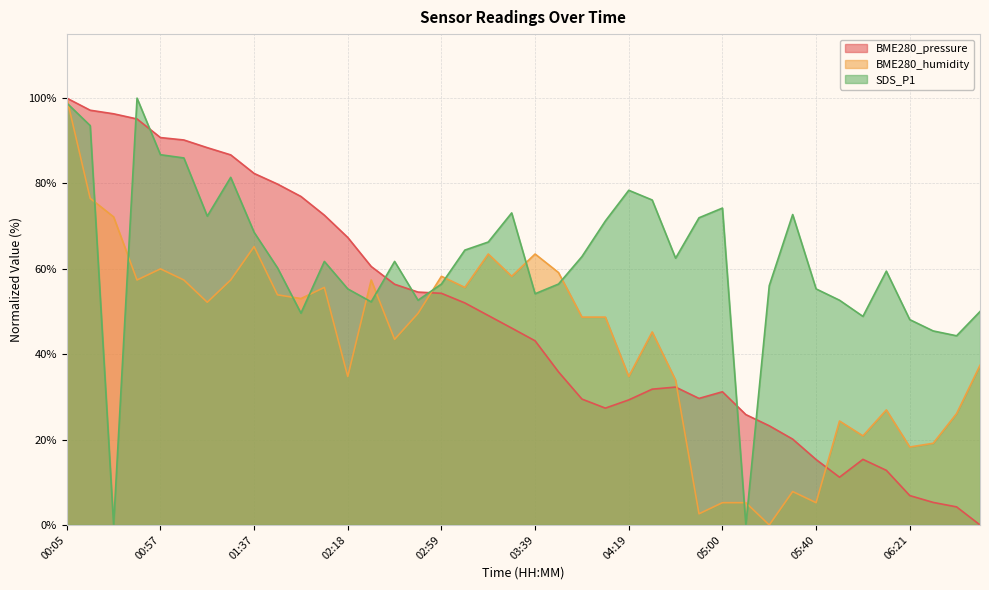

Is the value of SDS_P1 at 05:40 greater than the value of BME280_pressure at 03:29?

Yes